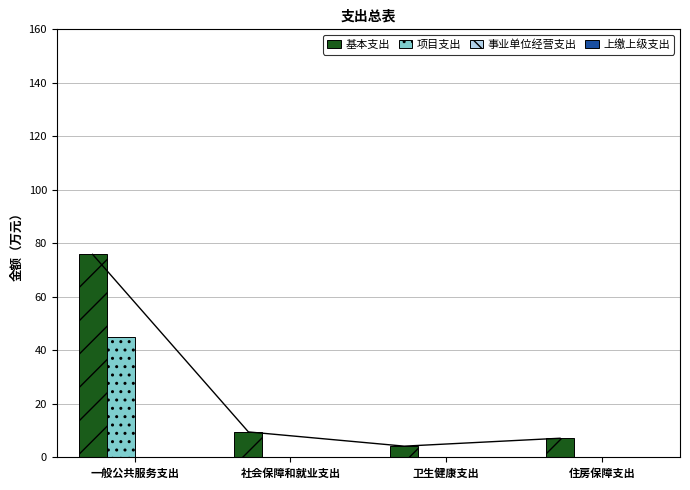

What is the label of the 3rd bar from the right?

社会保障和就业支出